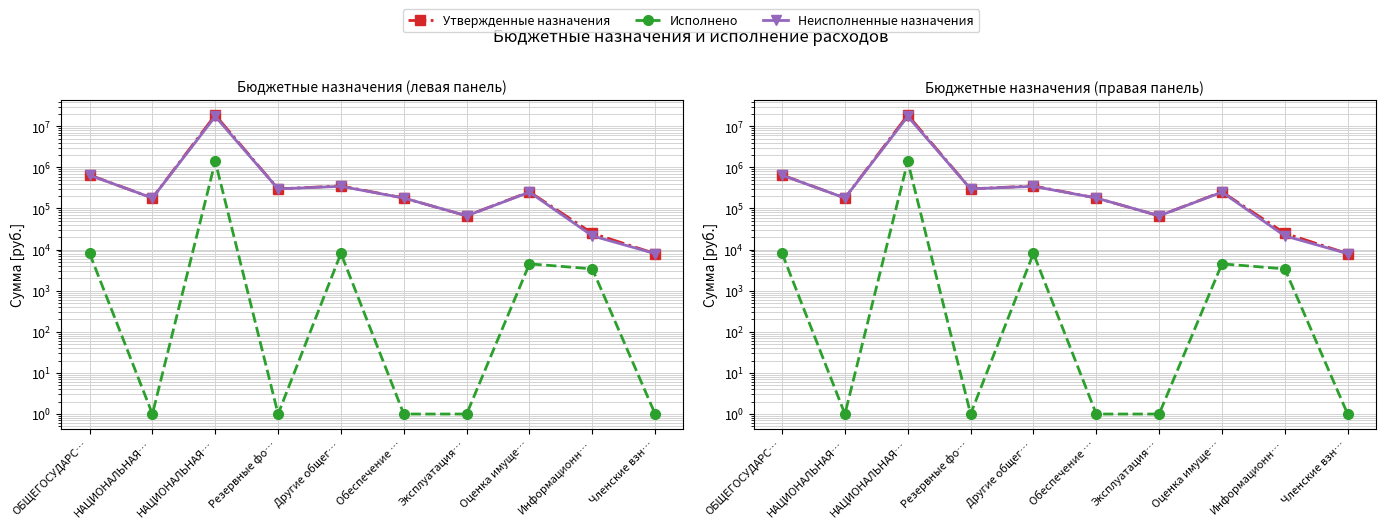

Rank the series at Другие общег… from highest to lowest value.

Утвержденные назначения, Неисполненные назначения, Исполнено